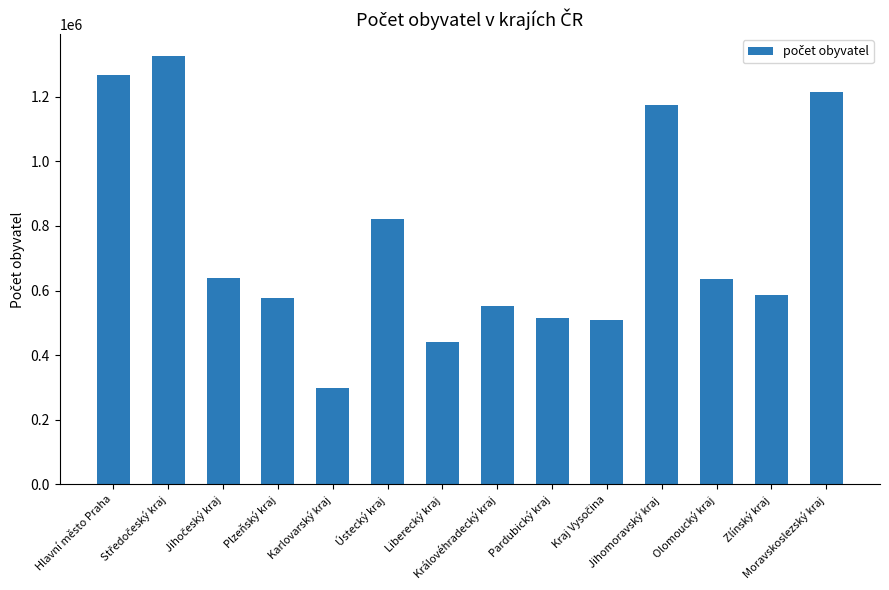

Does the chart contain stacked bars?

No